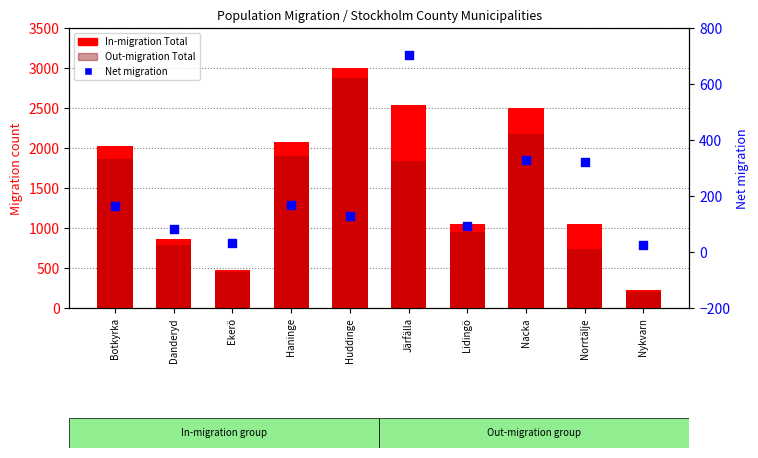

Which series contains the lowest Y value?

Net migration